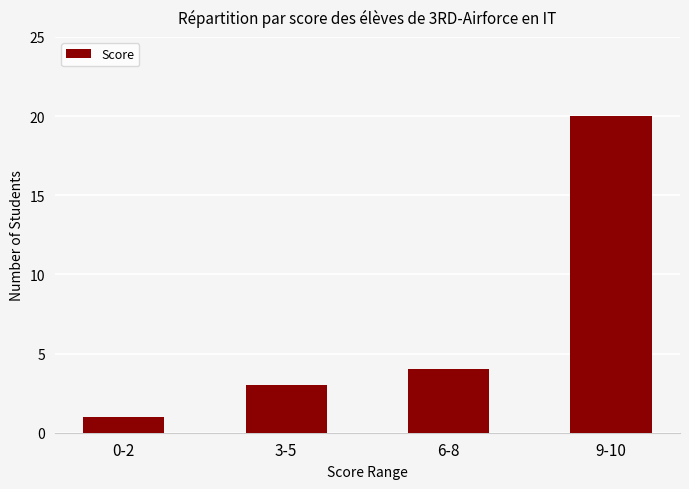

The value at 6-8 is 2. True or false?

False